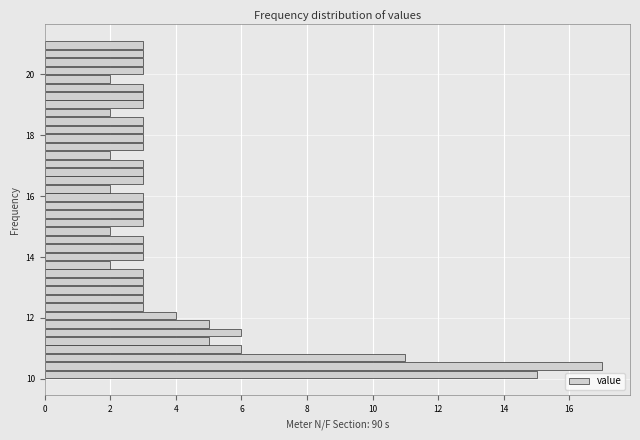

Around what value on the y-axis is the longest bar? Give the approximate position of its centre, as read against the axis.

10.4